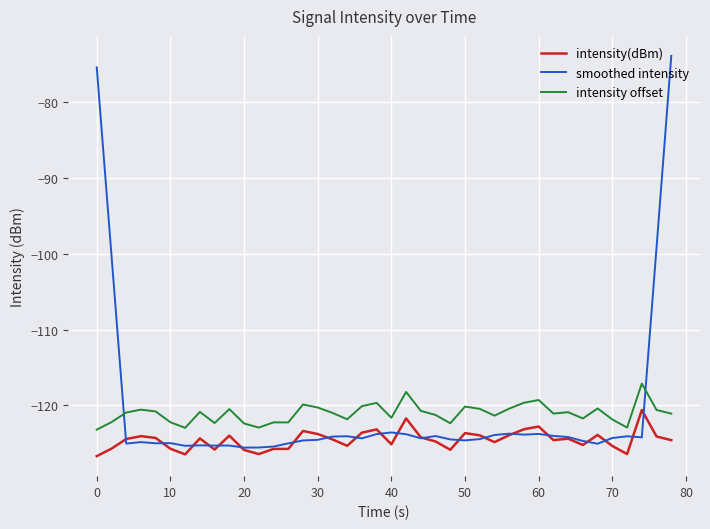

Which series has the largest range (max minus min)?

smoothed intensity